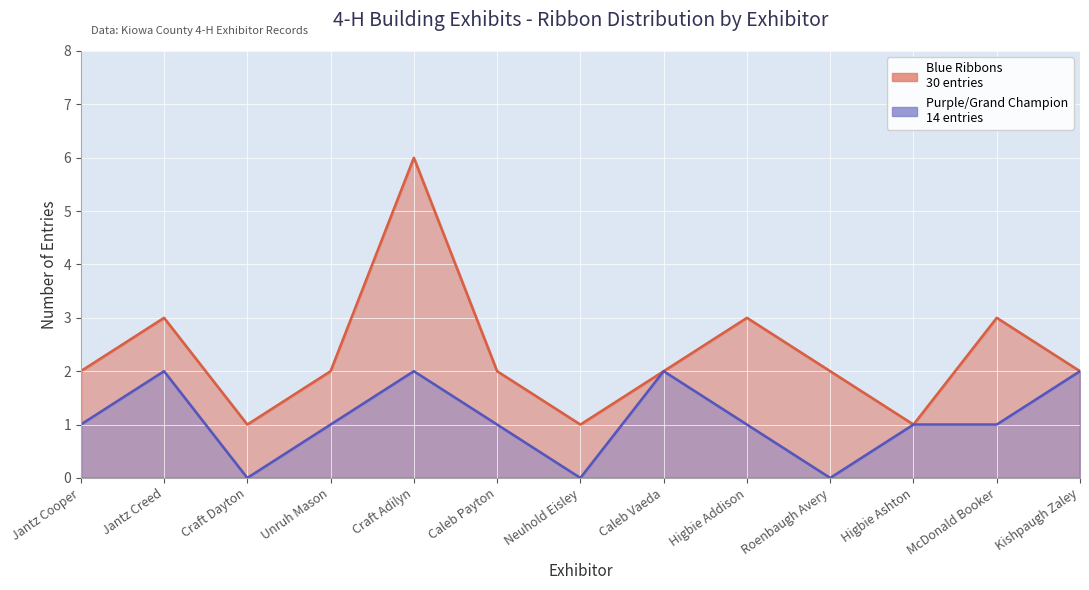

At which label does Blue Ribbons reach its minimum?

Craft Dayton